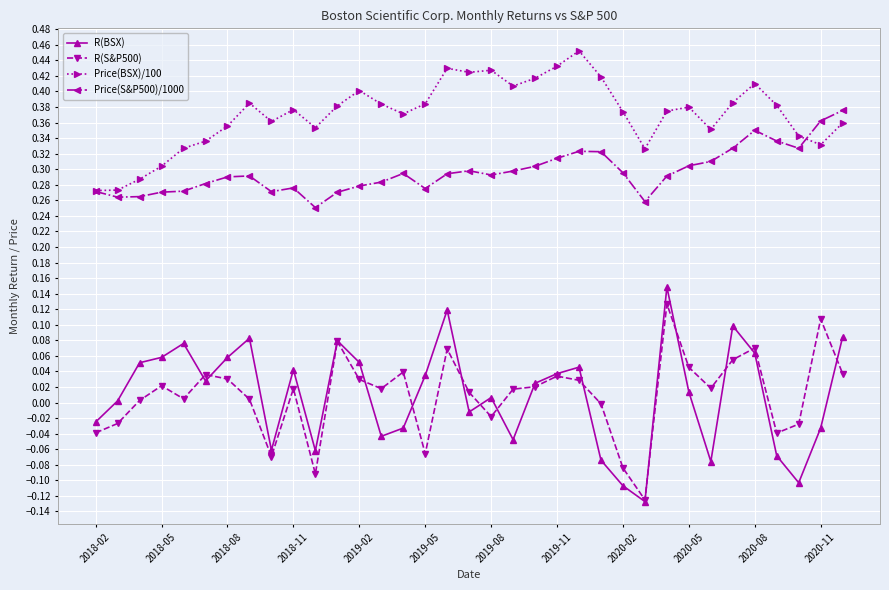

True or false: R(BSX) and Price(S&P500)/1000 intersect in this chart.

False